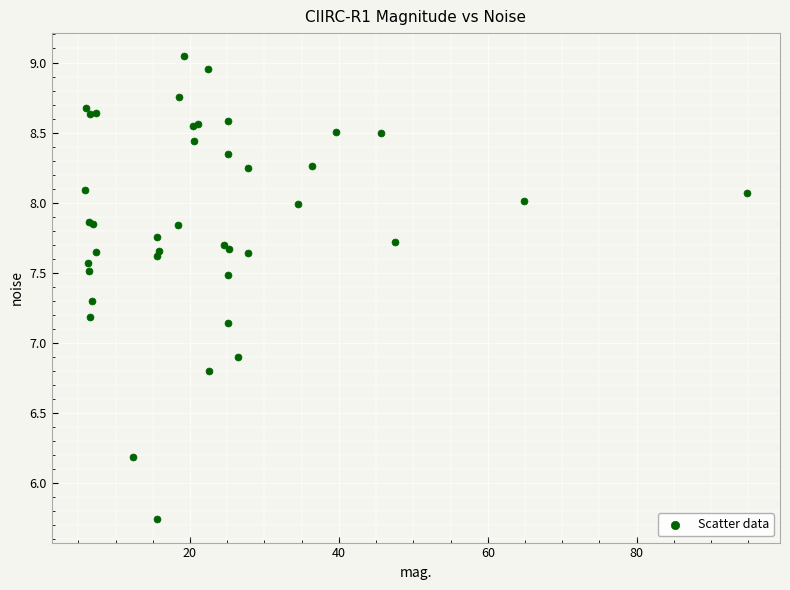

What Y value in the scatter plot is closest to 7?

6.9